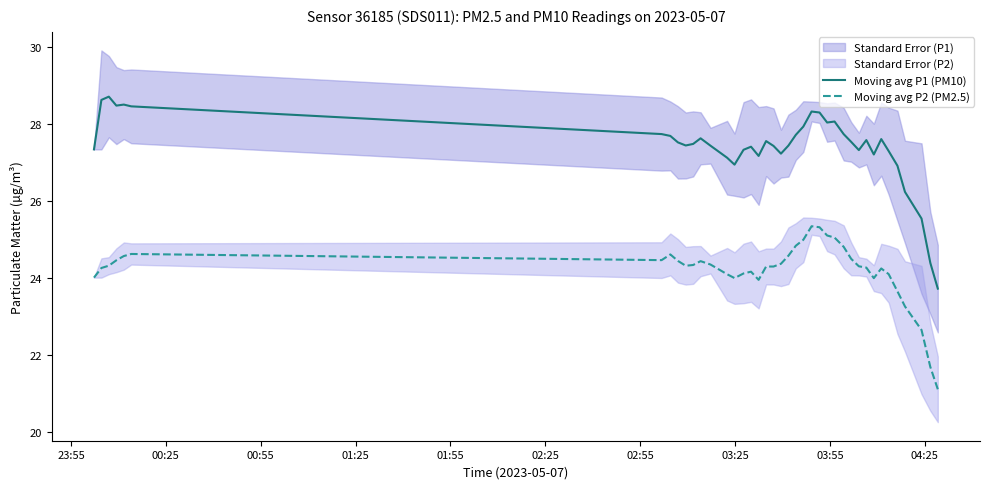

What is the value of the Moving avg P1 (PM10) point at the 39th from the left?

24.4